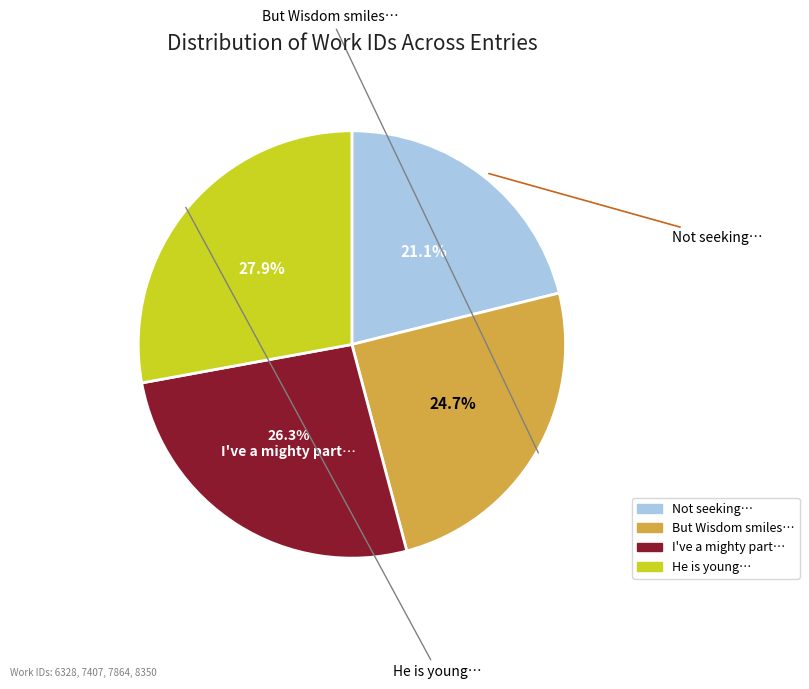

Is there any slice that represents more than half of the pie?

No